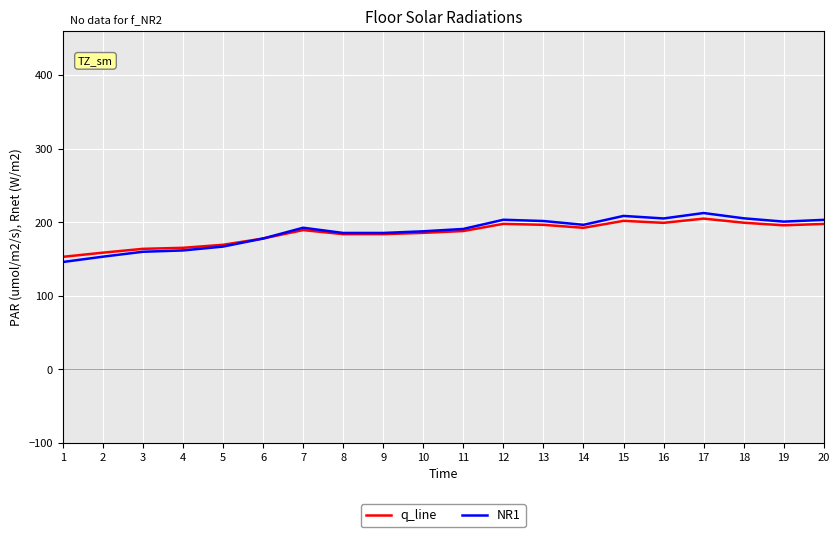

Which series has the widest spread of values?

NR1